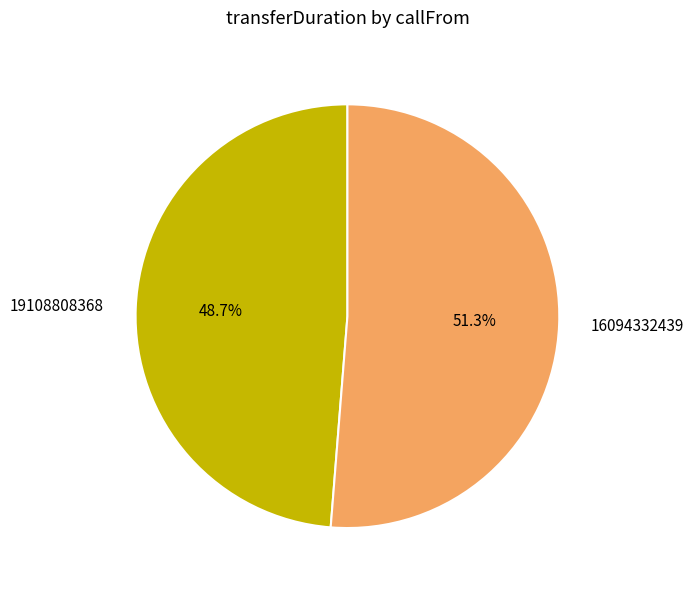

Which has a higher value, 16094332439 or 19108808368?

16094332439